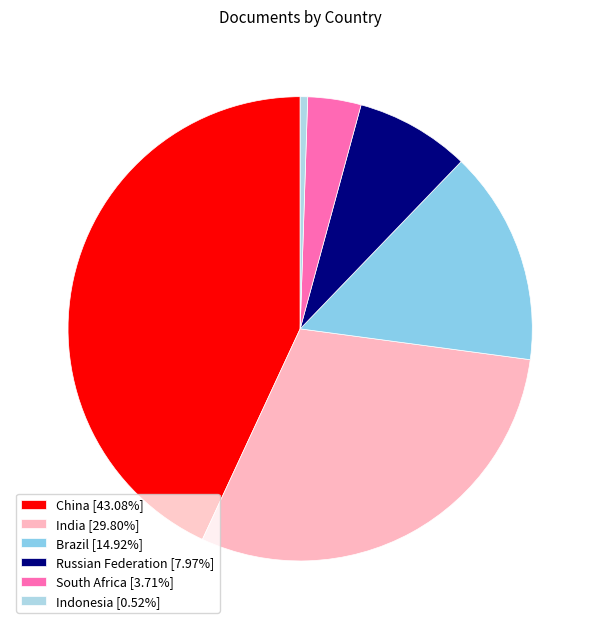

Does any single category account for the majority?

No